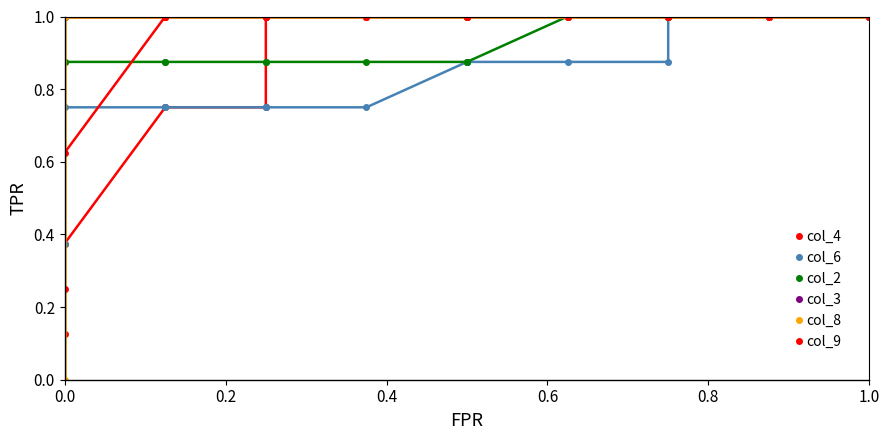

True or false: col_4 and col_3 intersect in this chart.

False